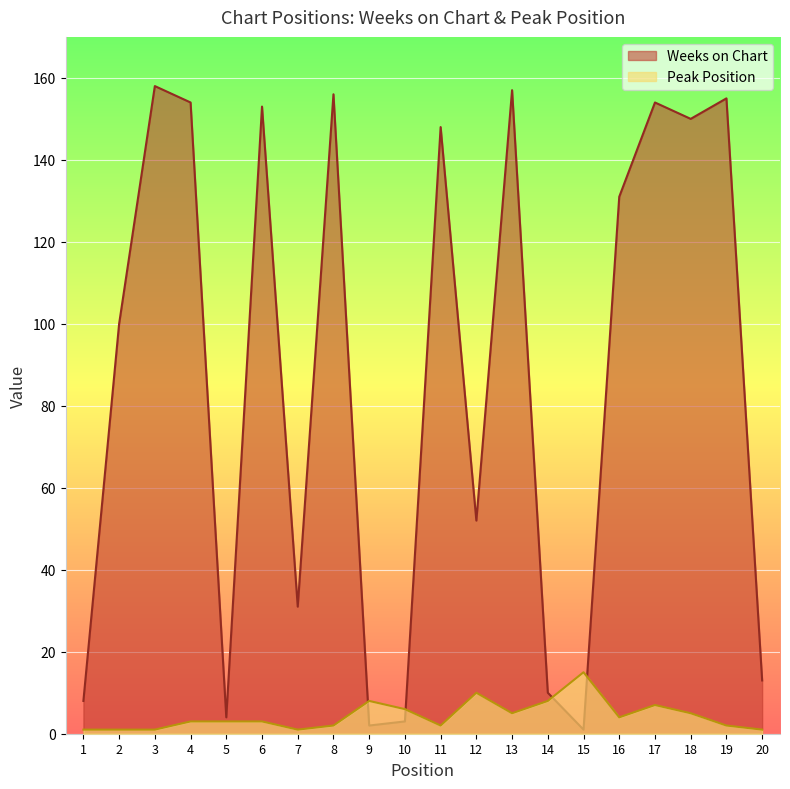

Reading right to left, extract all data points from this chart.

Weeks on Chart: 20=13	19=155	18=150	17=154	16=131	15=1	14=10	13=157	12=52	11=148	10=3	9=2	8=156	7=31	6=153	5=4	4=154	3=158	2=100	1=8
Peak Position: 20=1	19=2	18=5	17=7	16=4	15=15	14=8	13=5	12=10	11=2	10=6	9=8	8=2	7=1	6=3	5=3	4=3	3=1	2=1	1=1